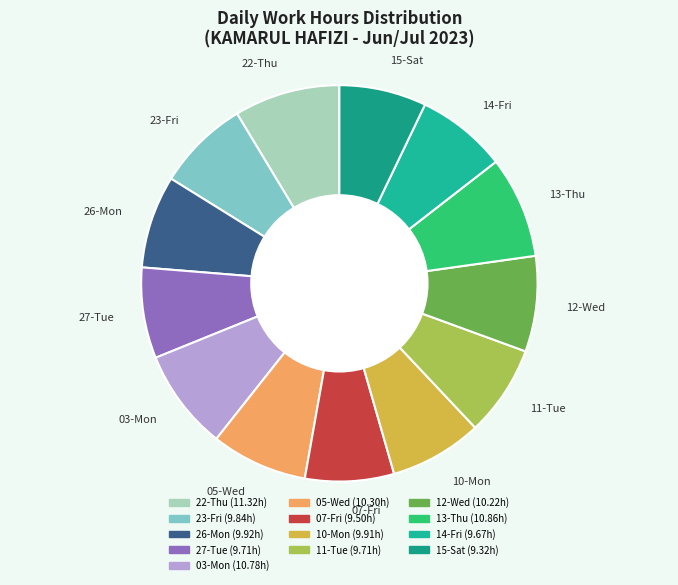

The 03-Mon slice represents 14% of the pie. True or false?

False